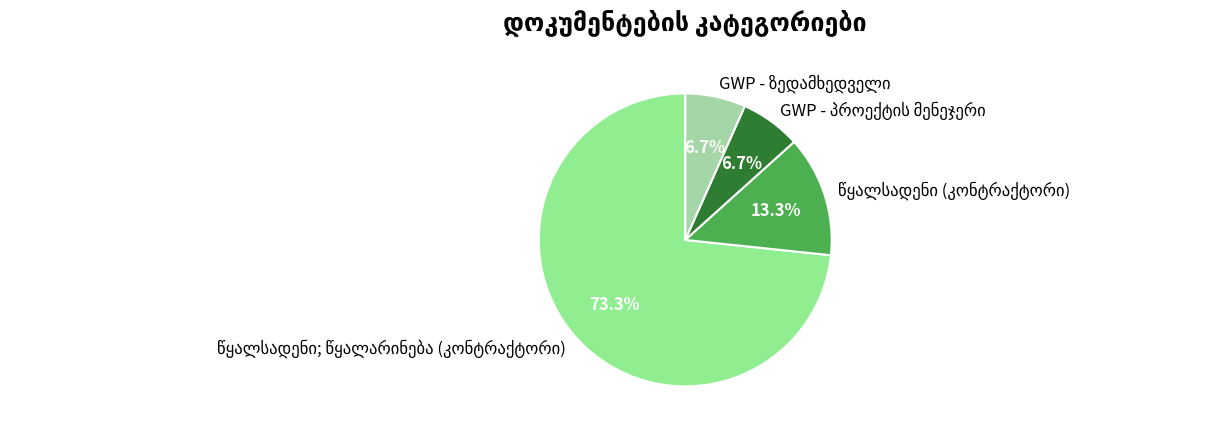

Count the number of slices in the pie.

4